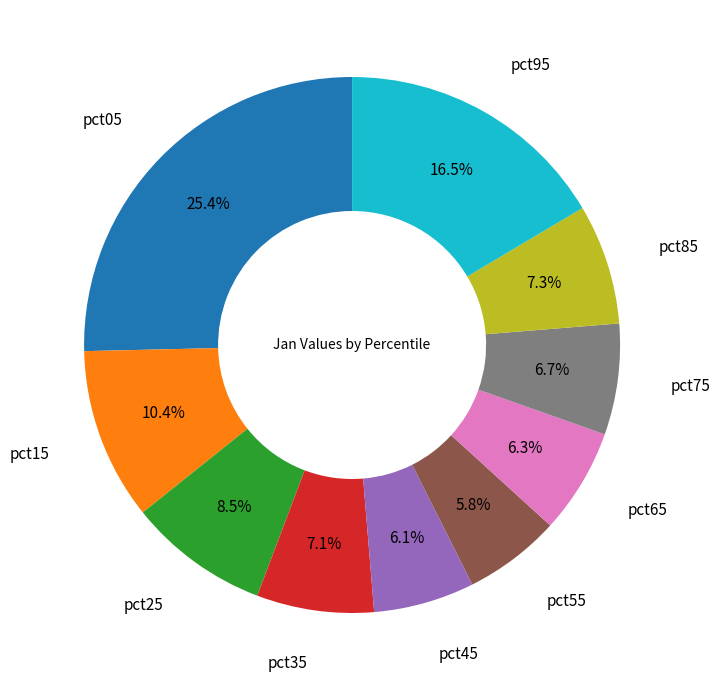

Is there a majority slice in this chart?

No